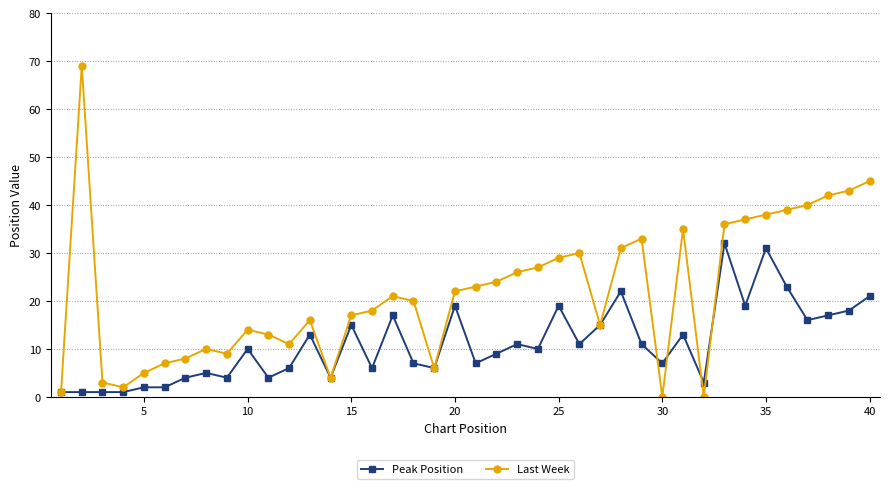

True or false: Peak Position has more than 1 points higher than both neighbors.

True